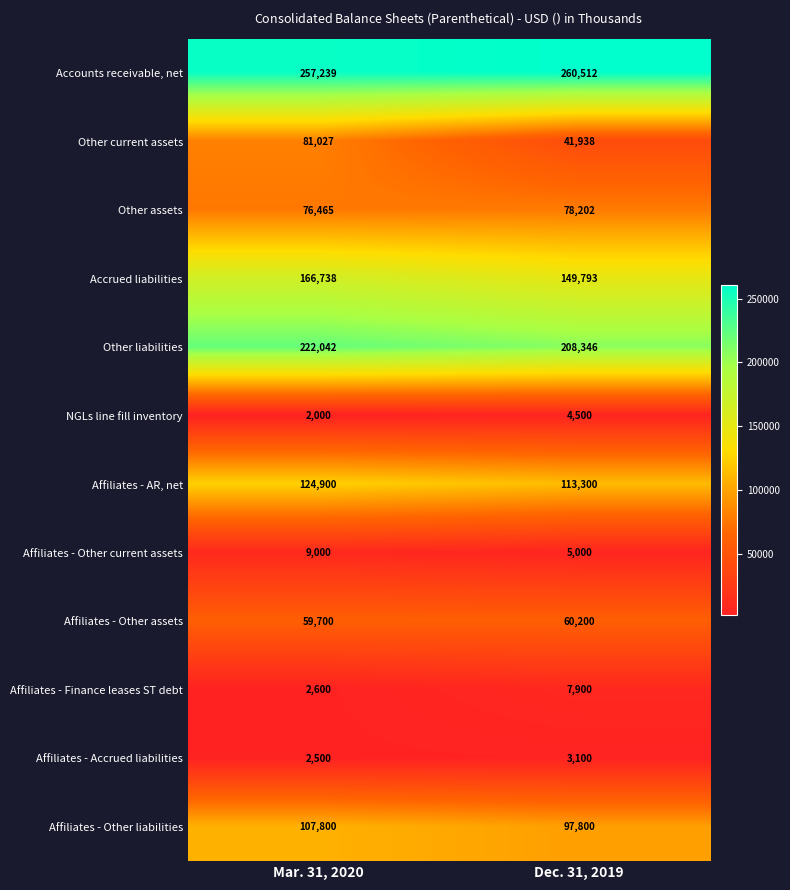

At Dec. 31, 2019, list the series in order from smallest to largest.

Affiliates - Accrued liabilities, NGLs line fill inventory, Affiliates - Other current assets, Affiliates - Finance leases ST debt, Other current assets, Affiliates - Other assets, Other assets, Affiliates - Other liabilities, Affiliates - AR, net, Accrued liabilities, Other liabilities, Accounts receivable, net